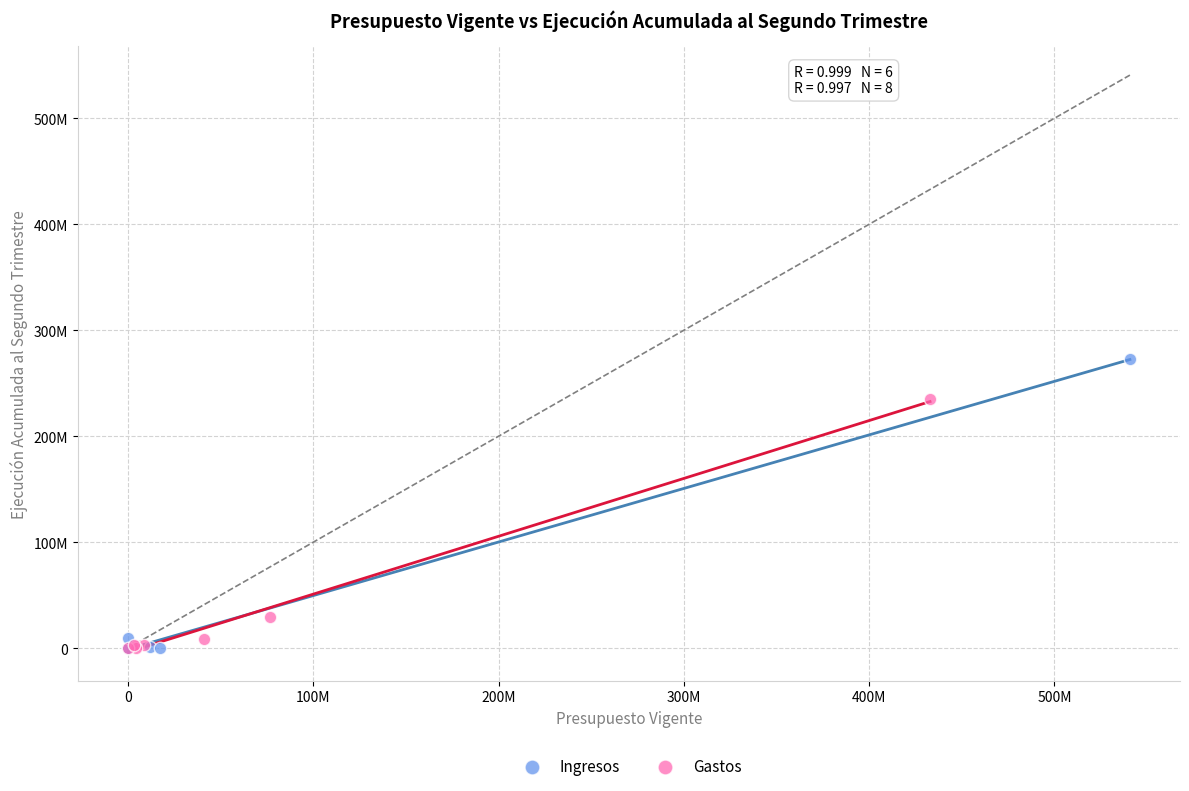

Which series contains the highest Y value?

Ingresos